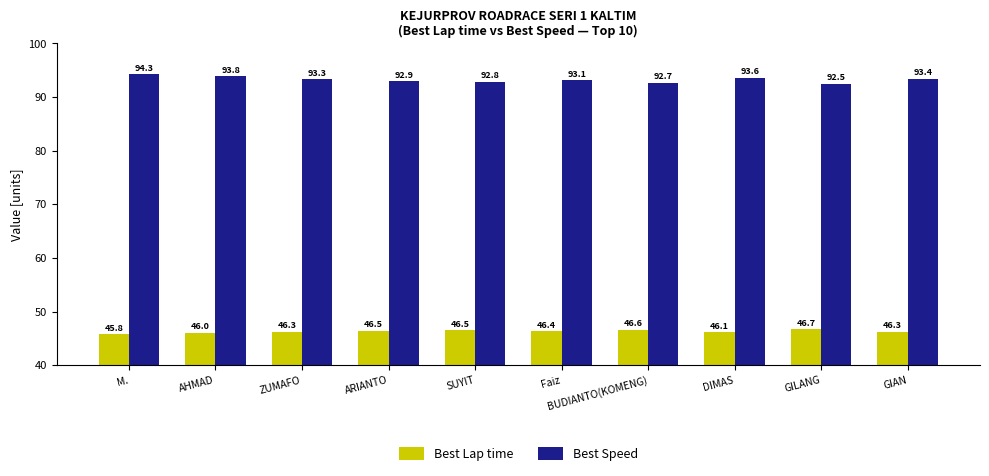

Which series changed the most between Faiz and DIMAS?

Best Speed